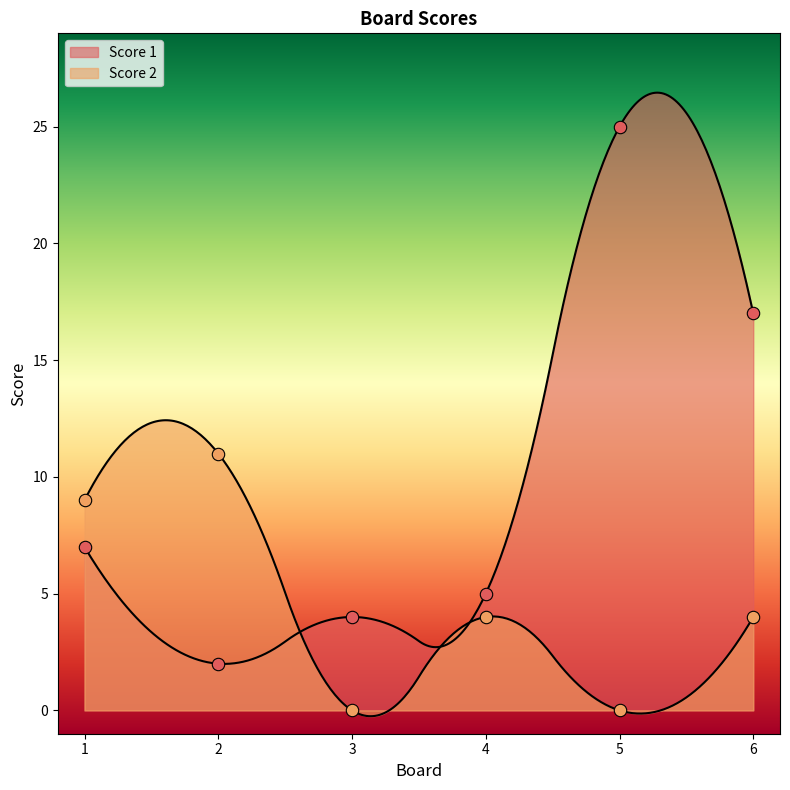

Which series has the largest Y range (max minus min)?

Score 1